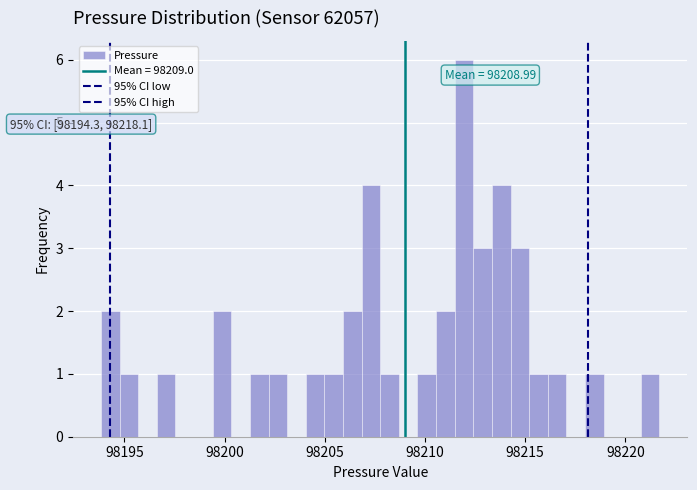

Around what value on the x-axis is the tallest bar? Give the approximate position of its centre, as read against the axis.

98212.0